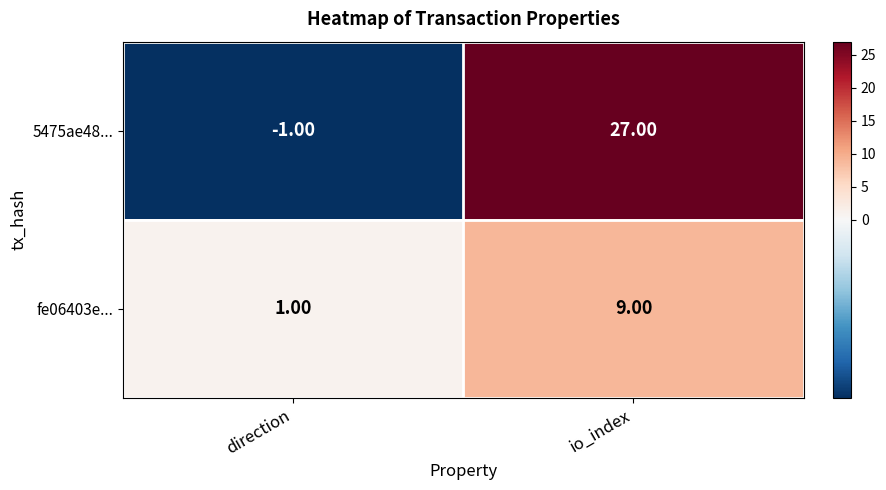

What is the difference between the maximum and minimum values in the 5475ae48... series?

28